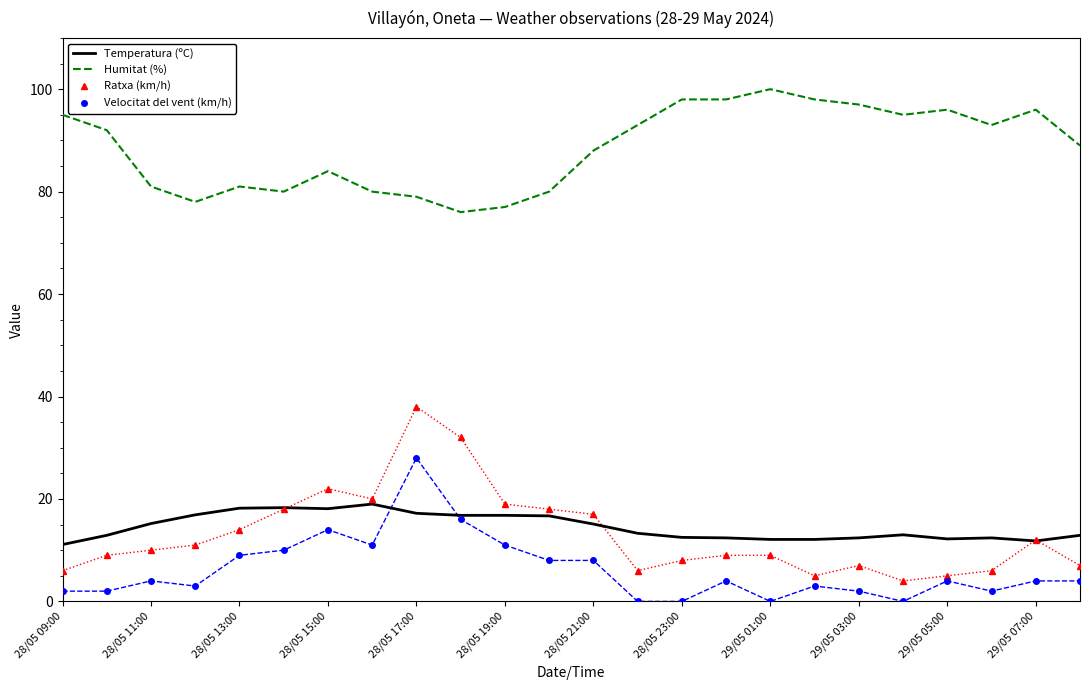

What is the maximum value for Humitat (%)?

100.0